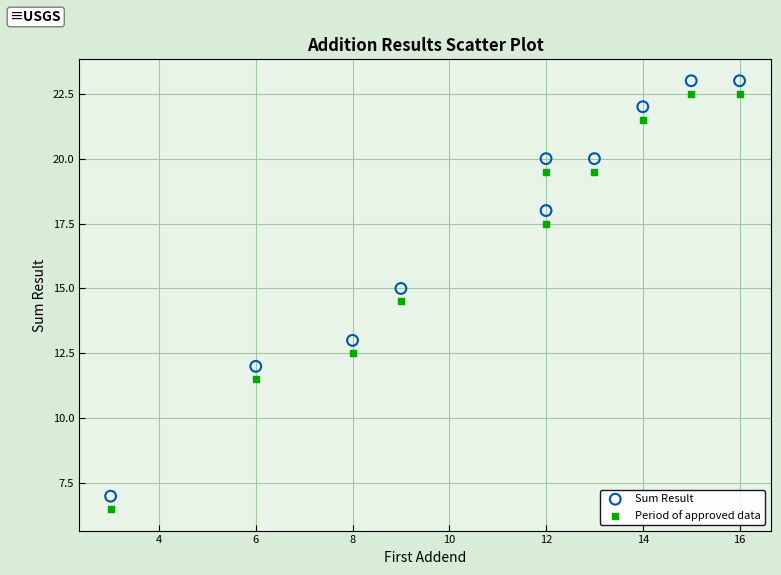

Across all series, what Y value is closest to 14?

14.5